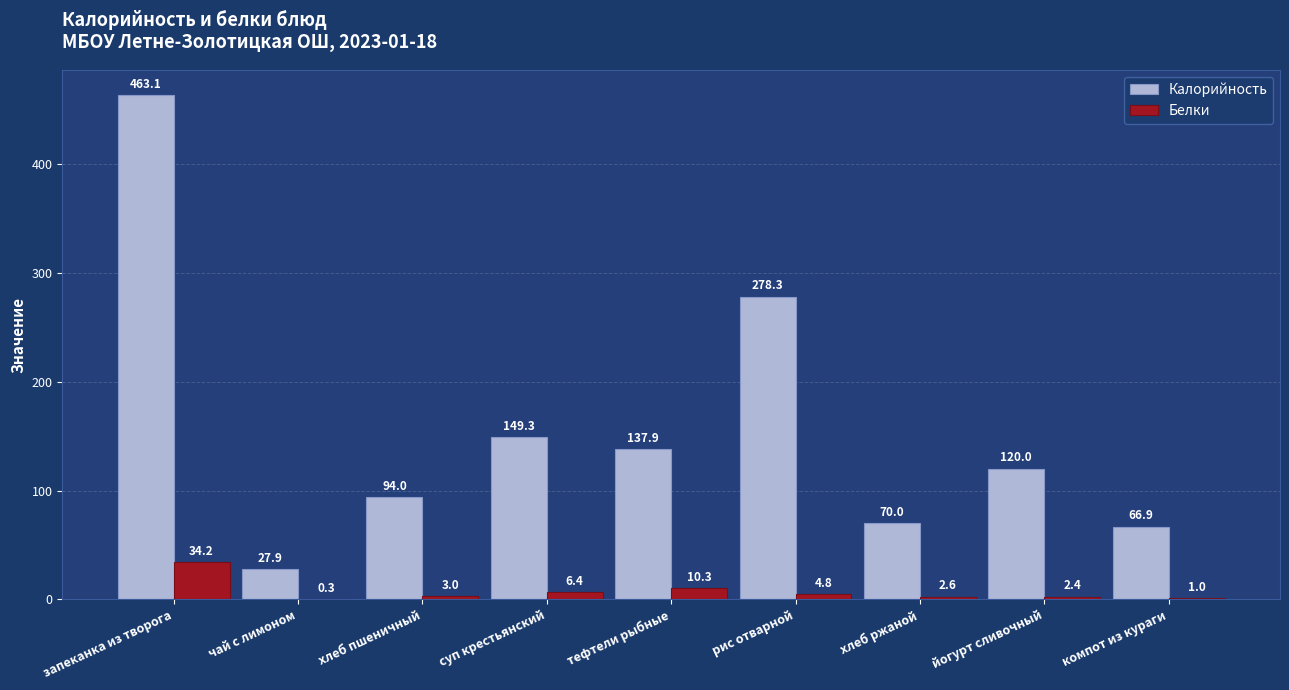

Is the value of Белки at суп крестьянский greater than the value of Калорийность at суп крестьянский?

No